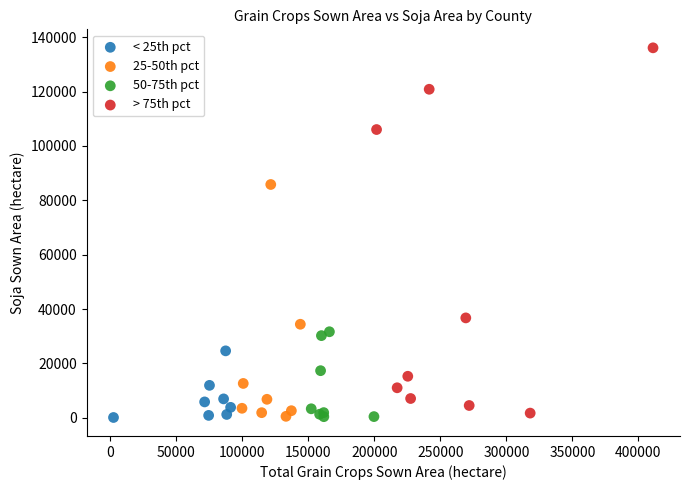

Which series has the largest Y range (max minus min)?

> 75th pct